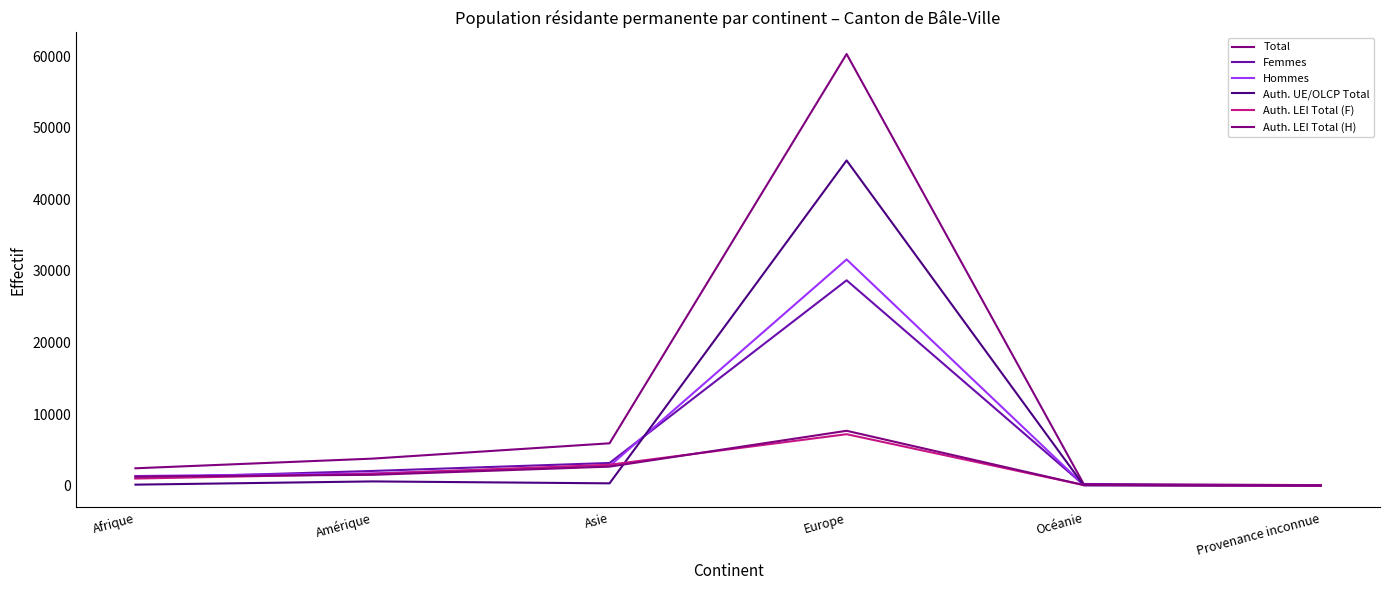

The value of Total at Provenance inconnue is 79. True or false?

True